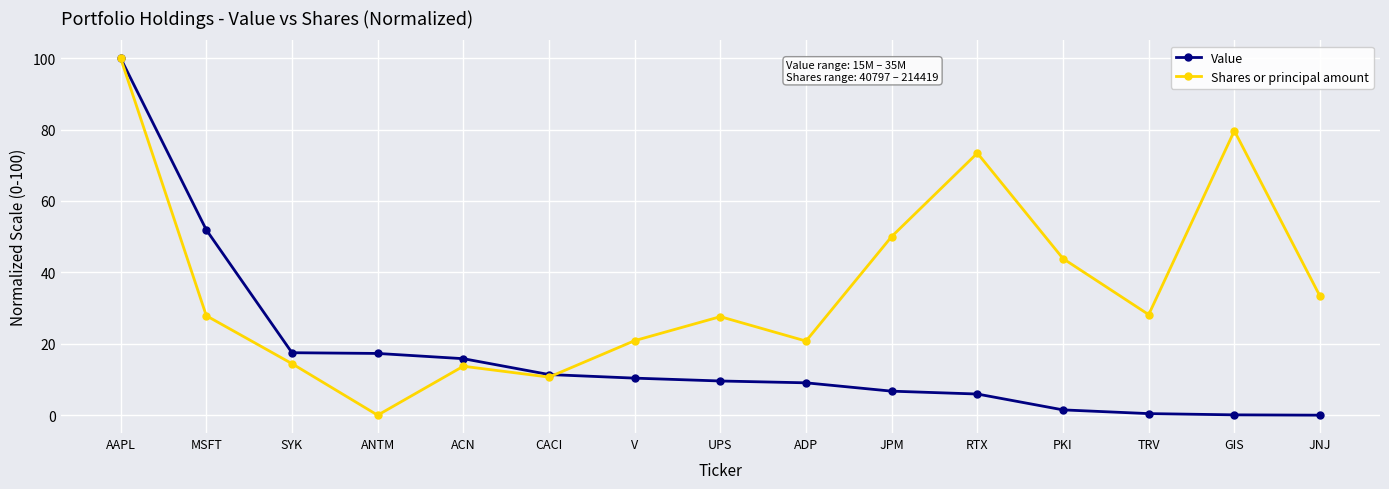

What position from the left is MSFT?

2